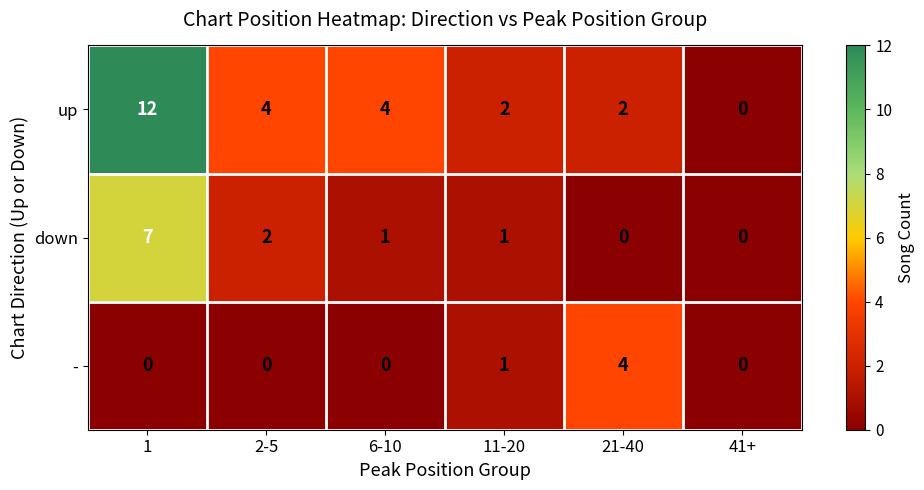

Which series has the largest total across all categories?

up